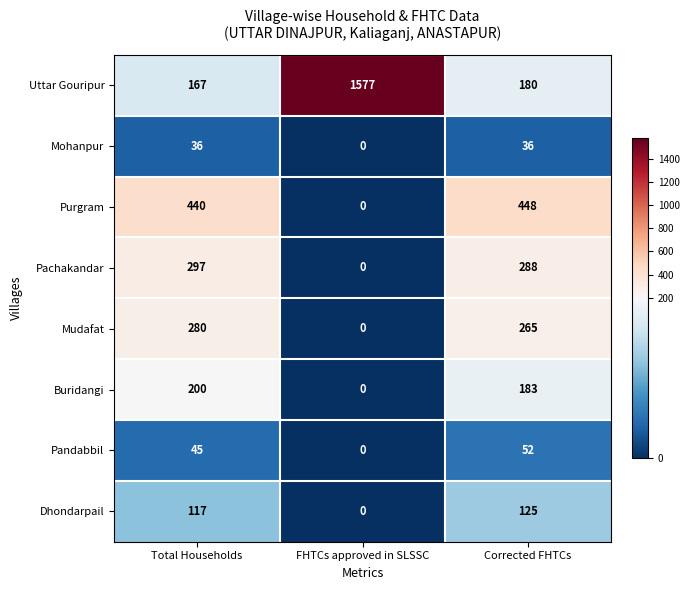

What is the spread (max minus min) of values at Corrected FHTCs?

412